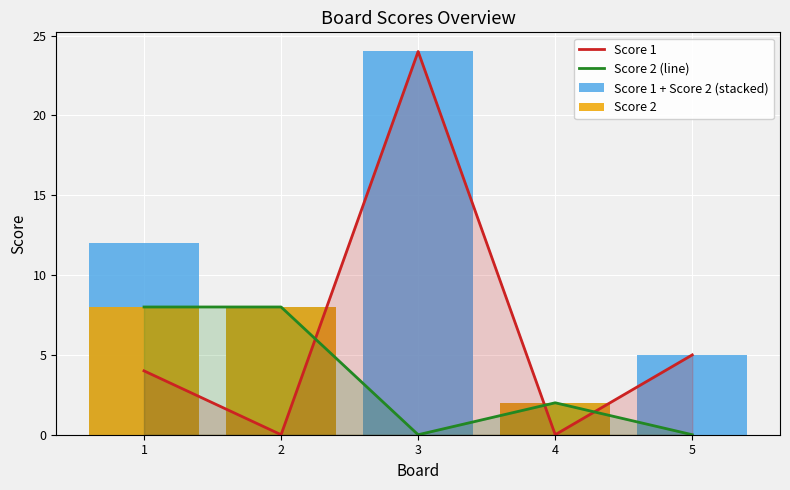

Reading left to right, transcribe all the data shown in this chart.

Score 1: 4	0	24	0	5
Score 2 (line): 8	8	0	2	0
Score 1 + Score 2 (stacked): 12	8	24	2	5
Score 2: 8	8	0	2	0